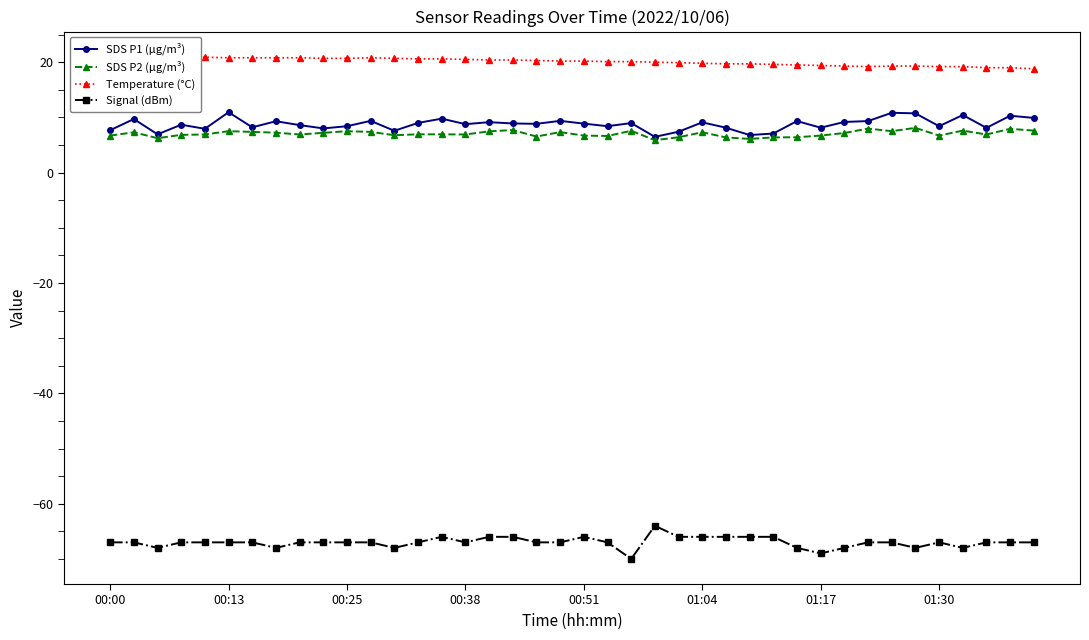

How many interior local peaks does the Temperature (°C) series have?

1